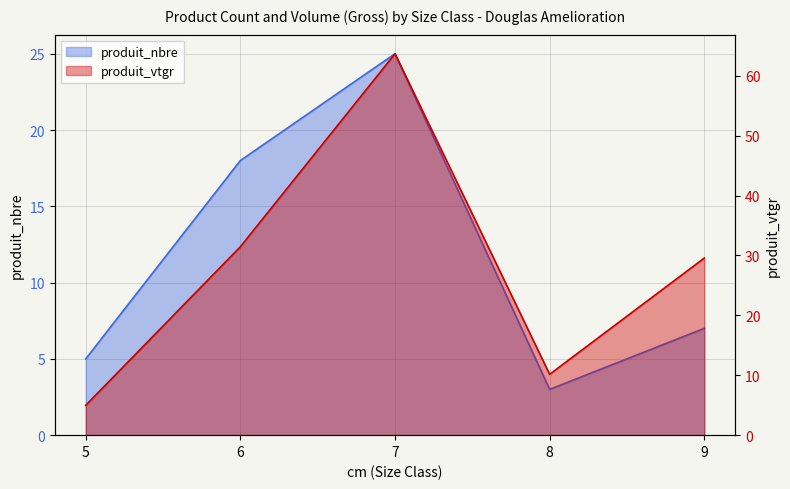

What is the difference between the produit_nbre values at 6 and 9?

11.0